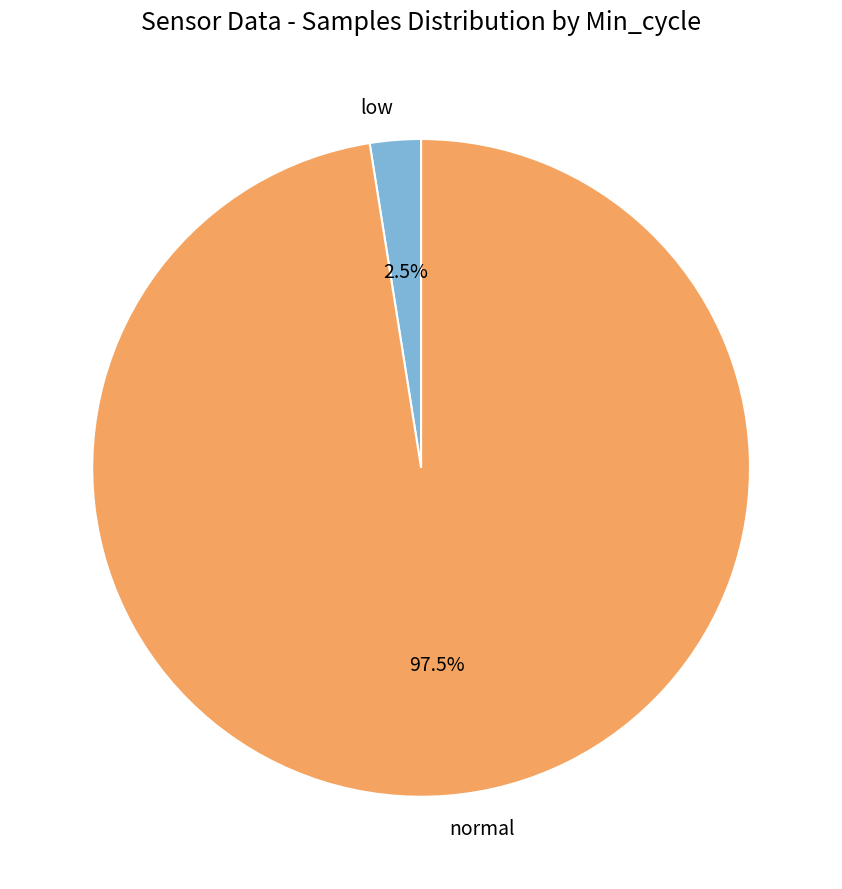

How many segments does this pie chart have?

2